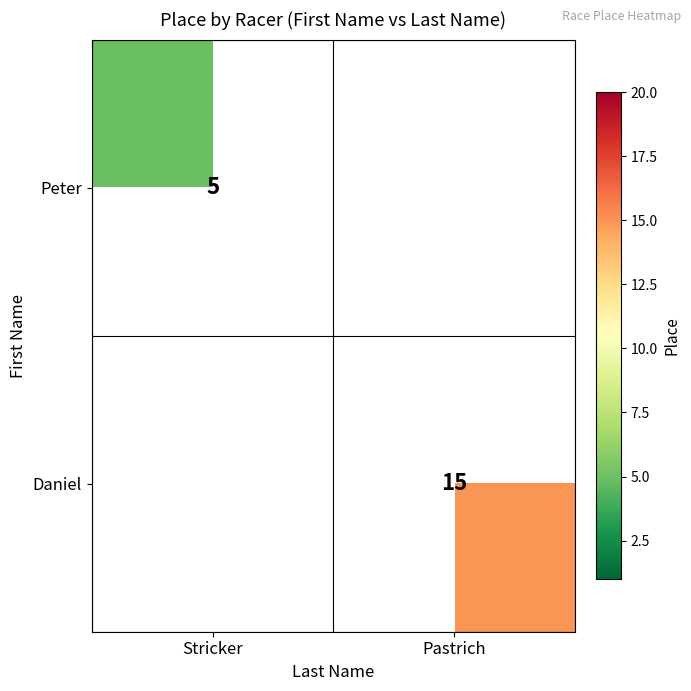

The value of Daniel at Pastrich is 15. True or false?

True